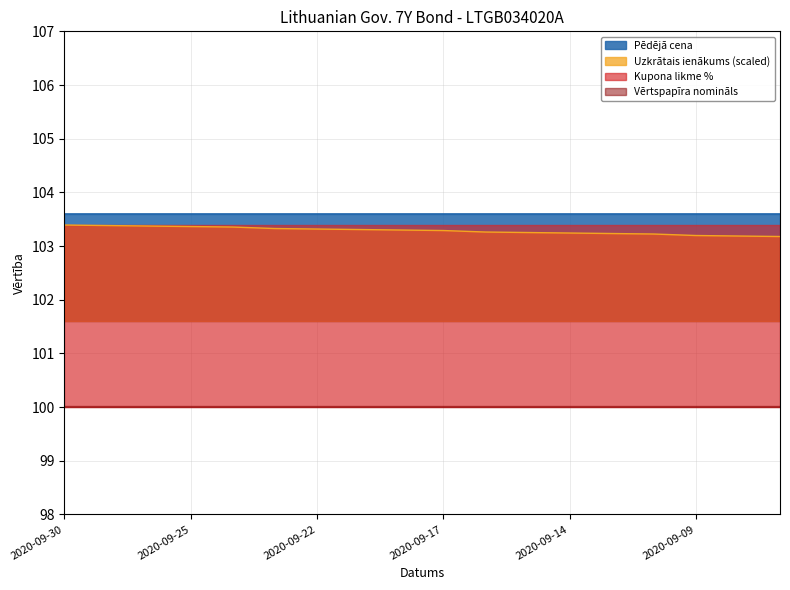

What is the maximum value for Uzkrātais ienākums (scaled)?

103.4